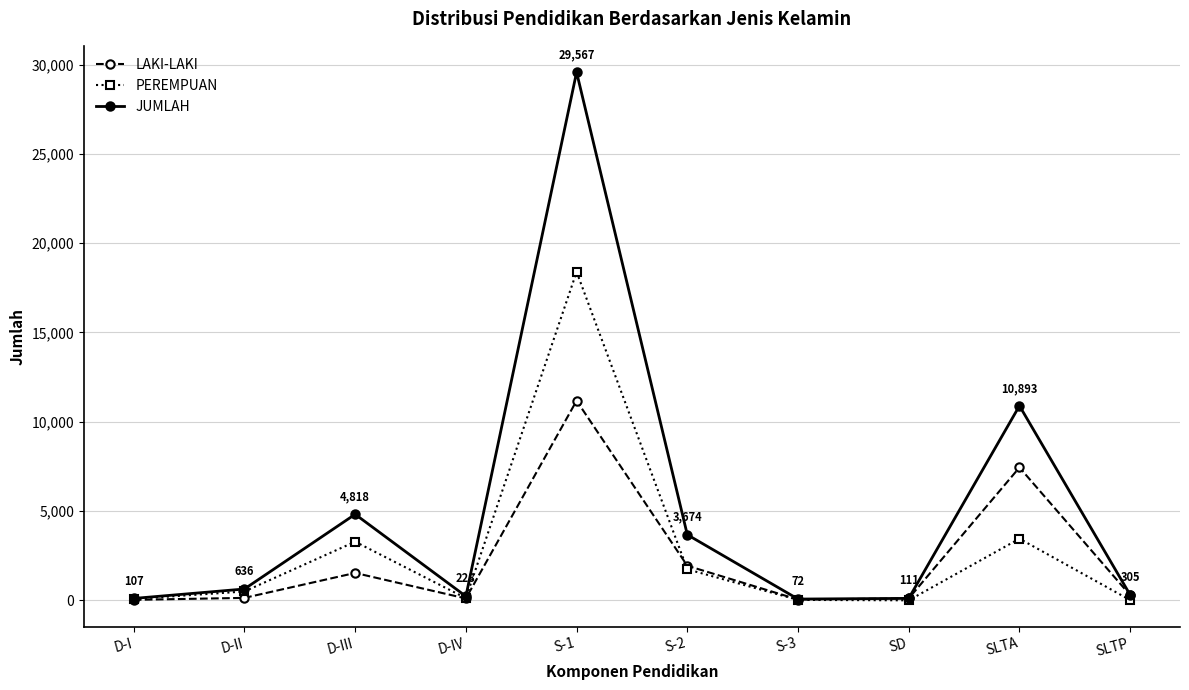

What is the label of the 5th point from the left?

S-1